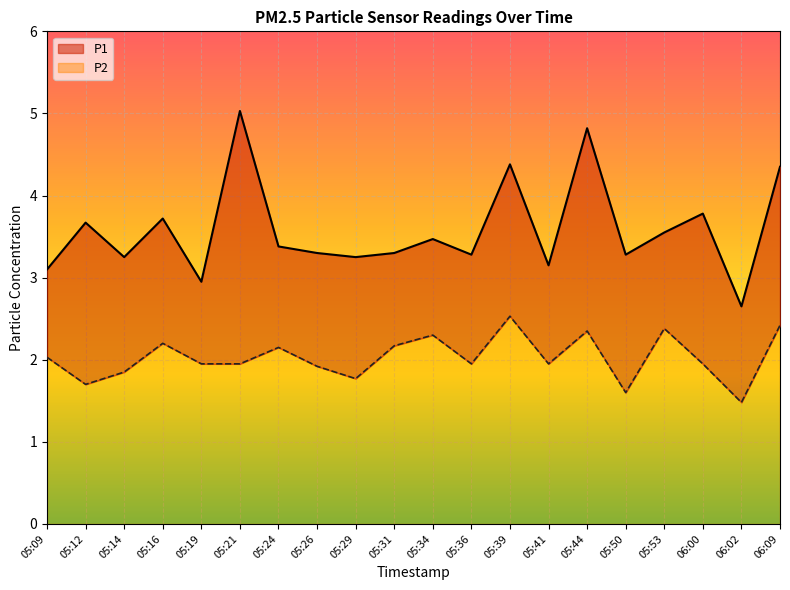

Which series has the largest total across all categories?

P1